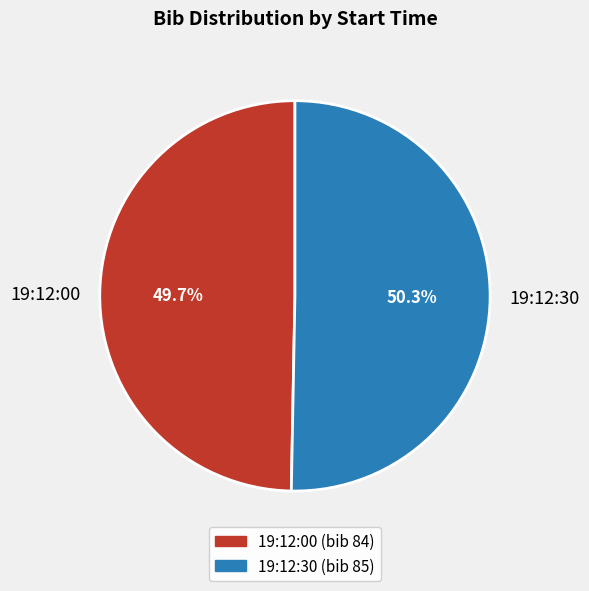

What is the total percentage of 19:12:30 and 19:12:00?

100.0%